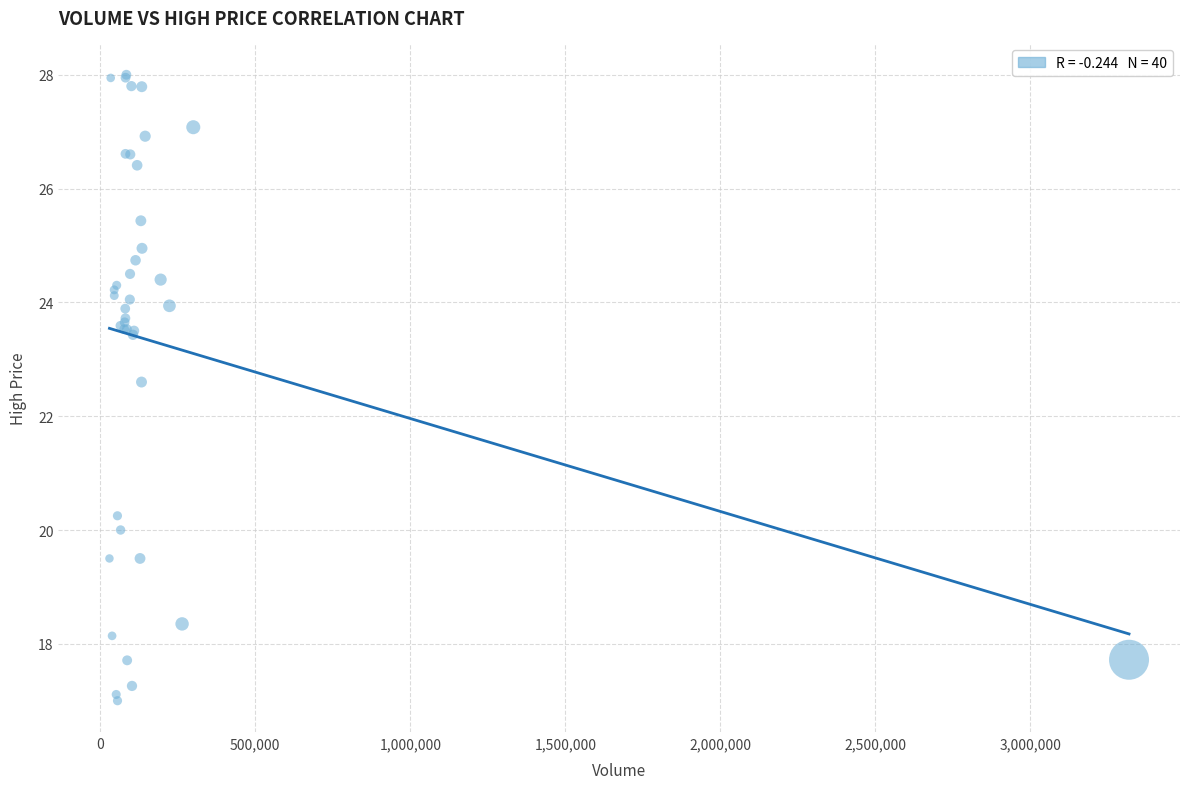

What Y value in the scatter plot is closest to 22?

22.6